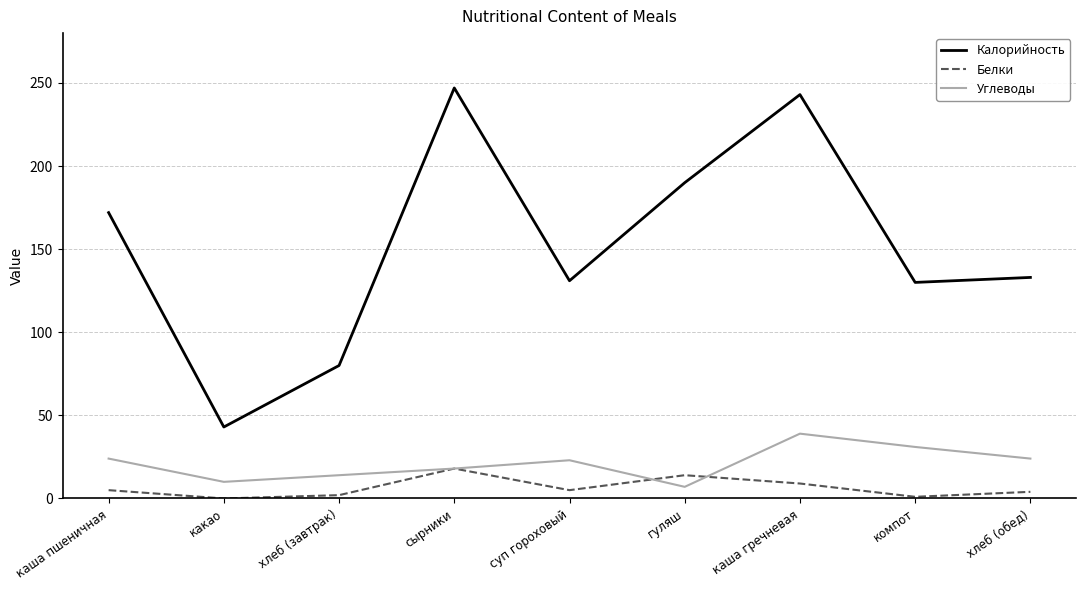

Is the value of Калорийность at каша гречневая greater than the value of Белки at каша гречневая?

Yes